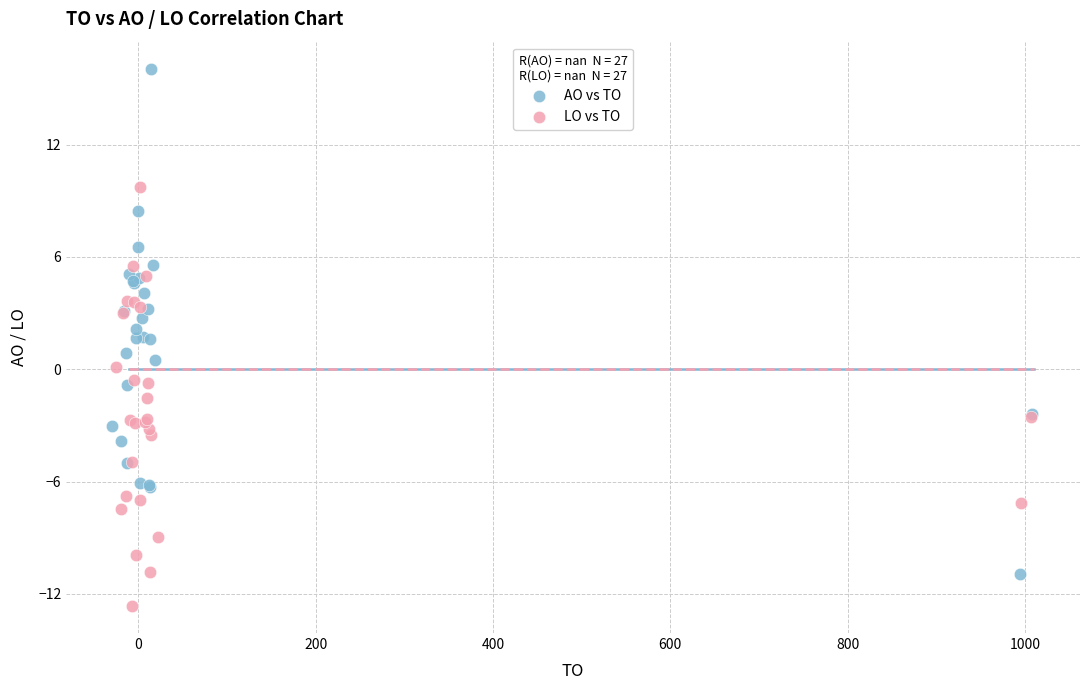

Which series reaches the minimum Y coordinate?

LO vs TO